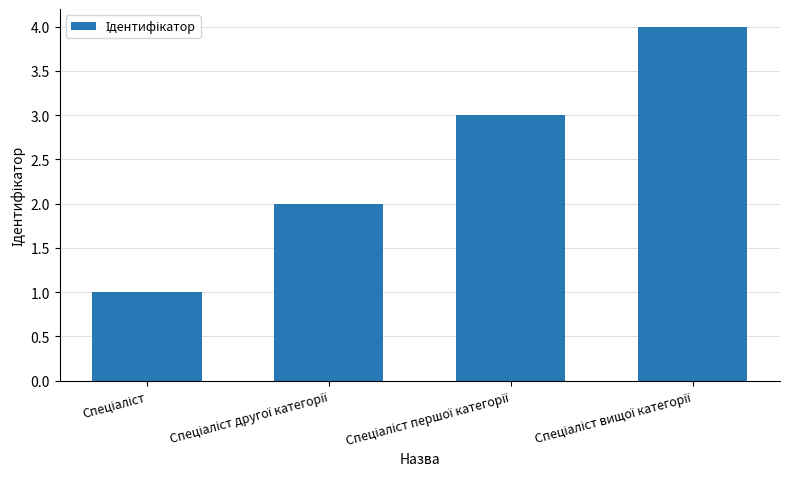

What is the difference between the maximum and minimum values?

3